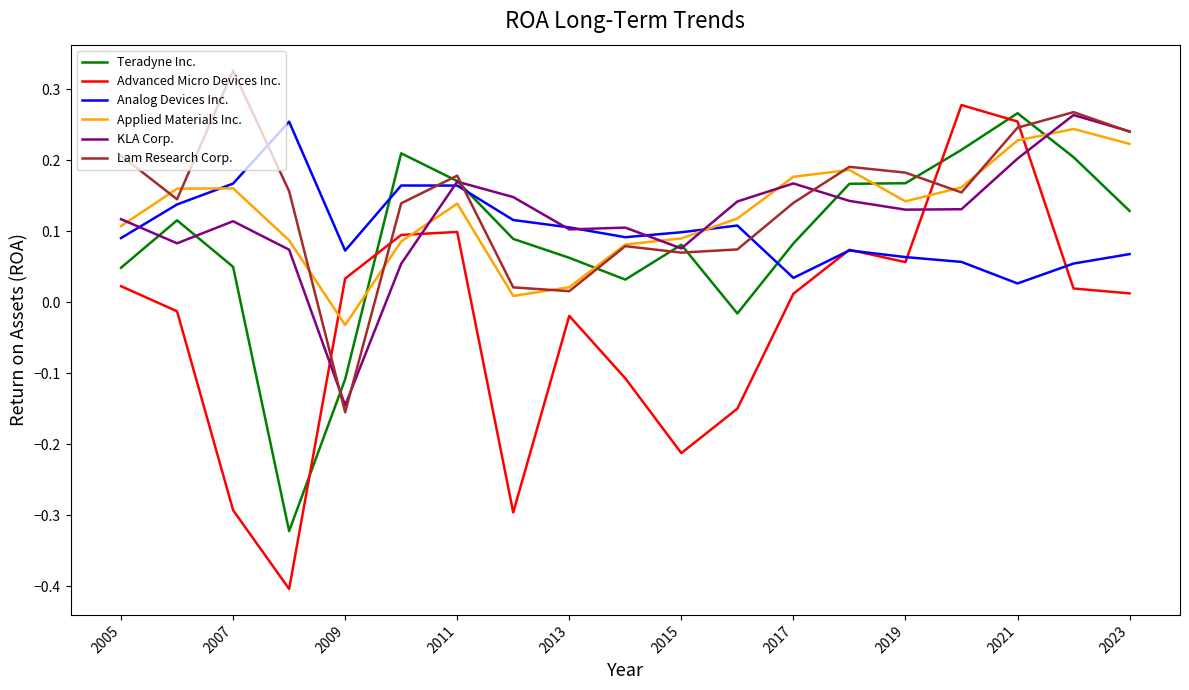

What is the sum of all Lam Research Corp. values?

2.7